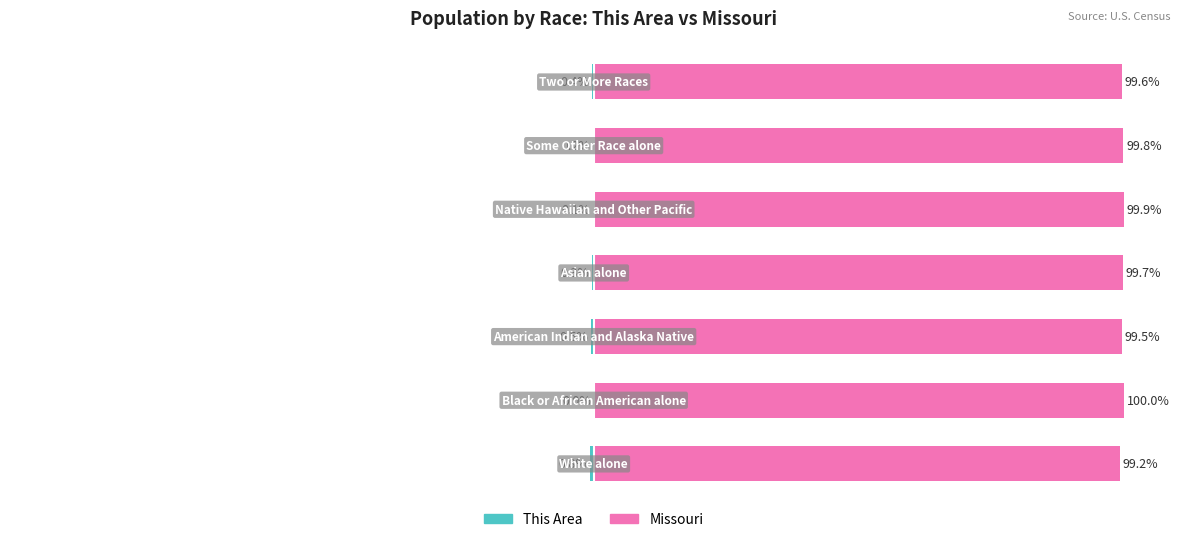

What are all the series names shown in the legend?

This Area, Missouri